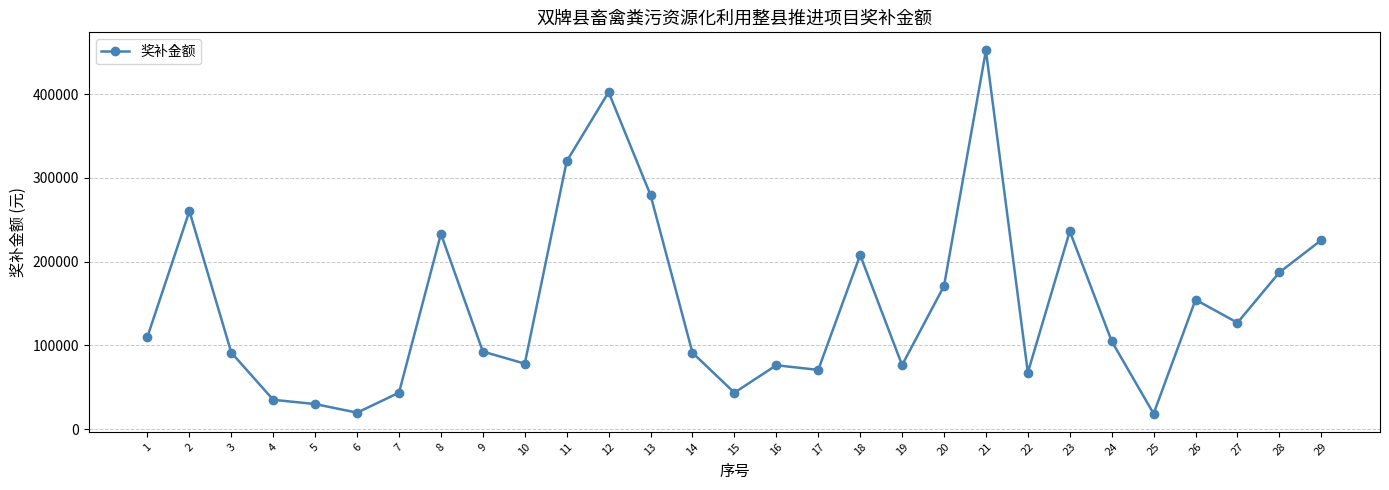

What is the value of the 1st point from the left?

110296